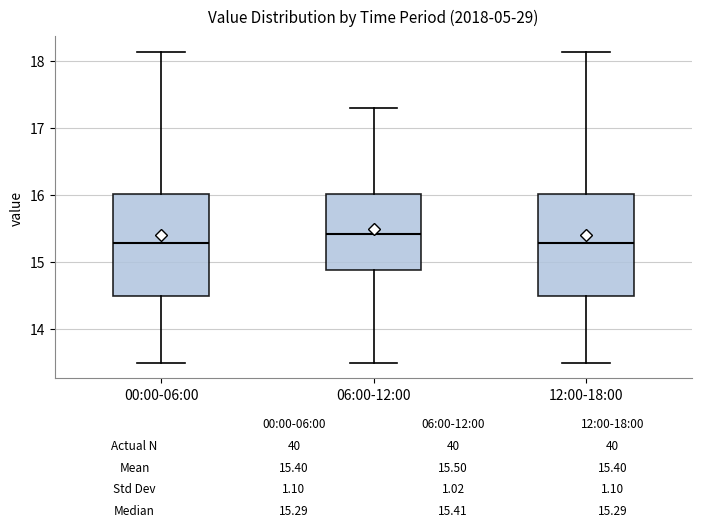

Which box has the highest median line?

06:00-12:00